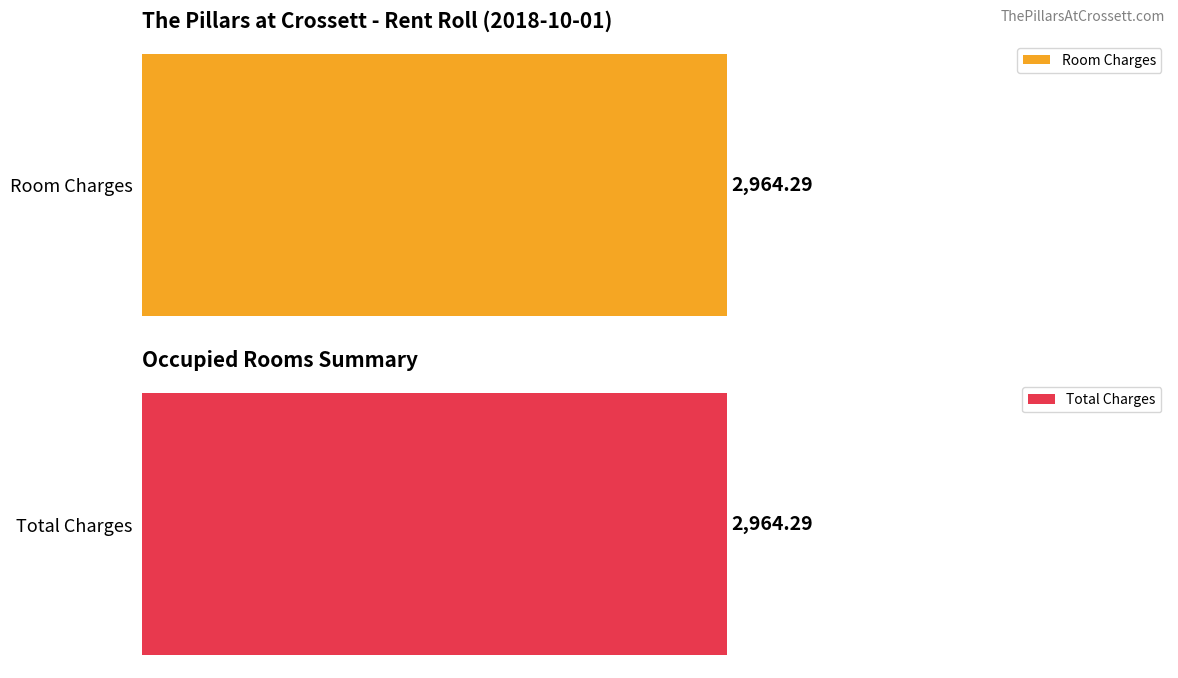

Which series has the largest total across all categories?

Room Charges